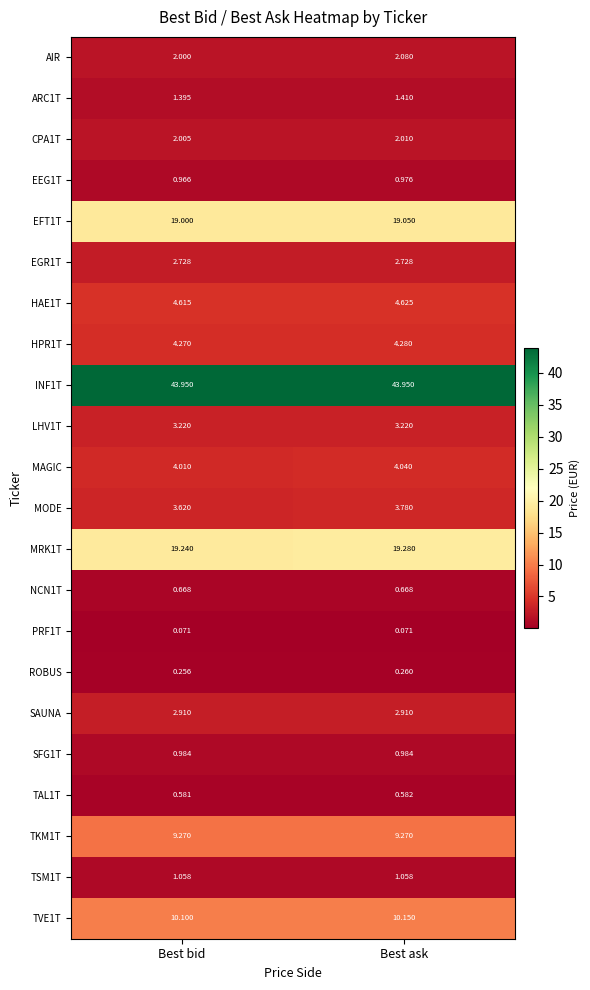

At which category is the sum across all series the highest?

Best ask